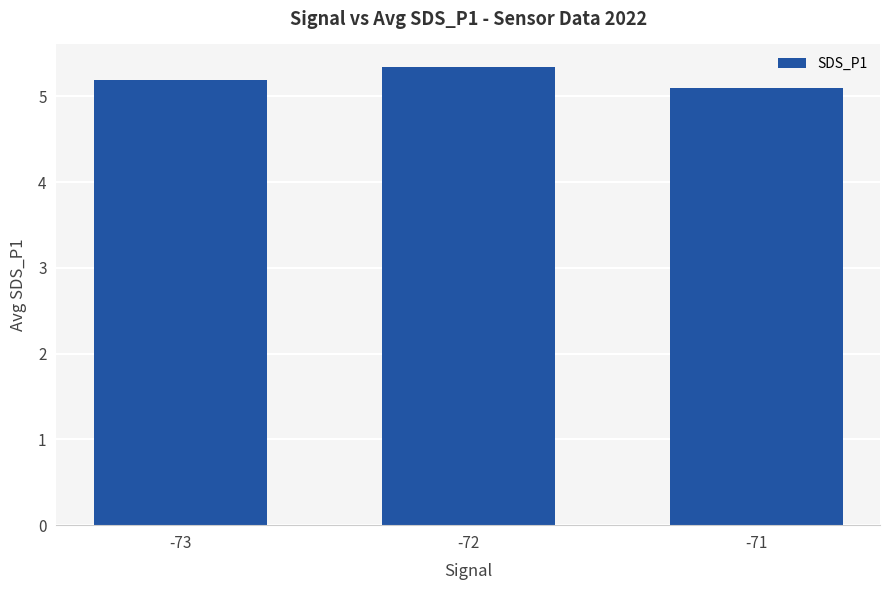

Where is the data nearest to the value 5?

-71